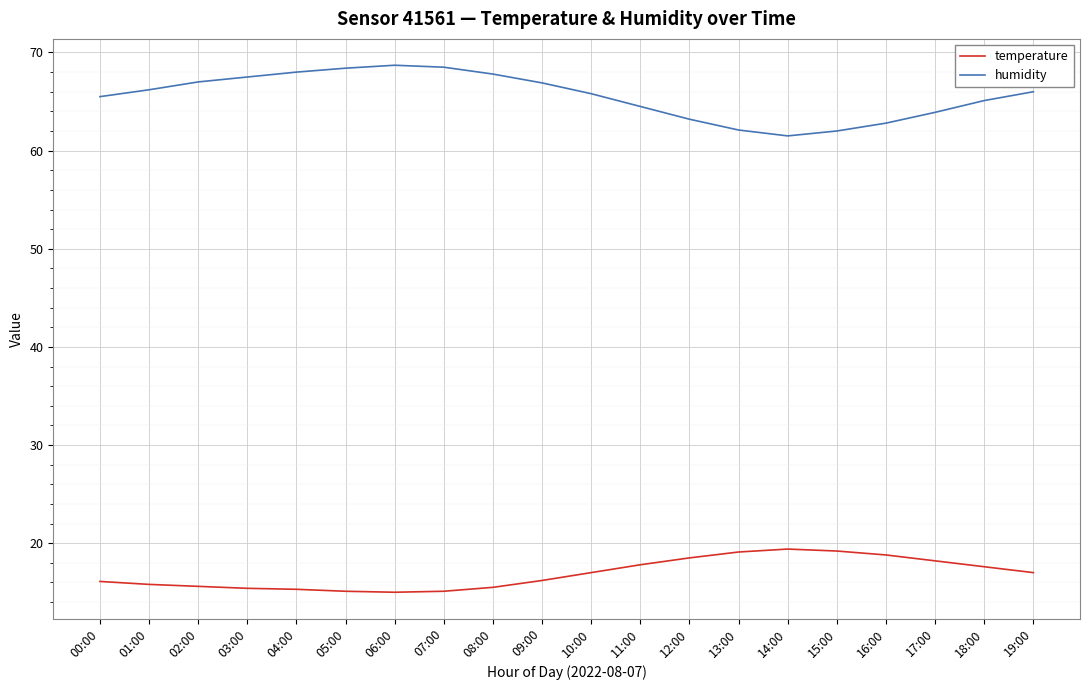

The value of temperature at 18:00 is 17.6. True or false?

True